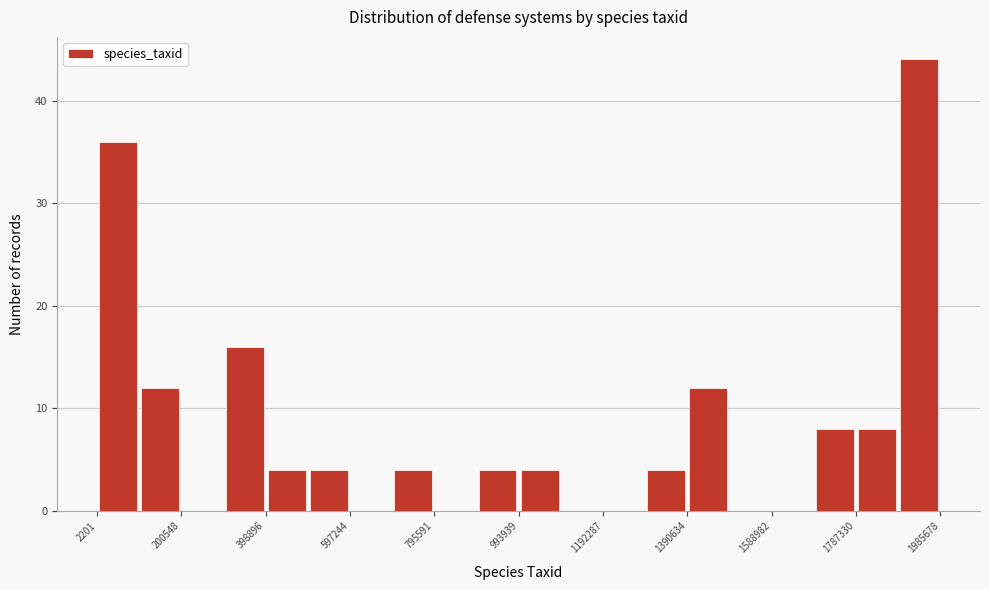

Reading left to right, list every bar in this chart as the range it spans on the x-axis followed by its height. Neither the bar edges nor the heights are printed on the chart, so give them approximately, as read against the axes.

0 to 100000: 36
100000 to 200000: 12
200000 to 300000: 0
300000 to 400000: 16
400000 to 500000: 4
500000 to 600000: 4
600000 to 700000: 0
700000 to 800000: 4
800000 to 900000: 0
900000 to 1000000: 4
1000000 to 1100000: 4
1100000 to 1200000: 0
1200000 to 1300000: 0
1300000 to 1400000: 4
1400000 to 1480000: 12
1480000 to 1580000: 0
1580000 to 1680000: 0
1680000 to 1780000: 8
1780000 to 1880000: 8
1880000 to 1980000: 44